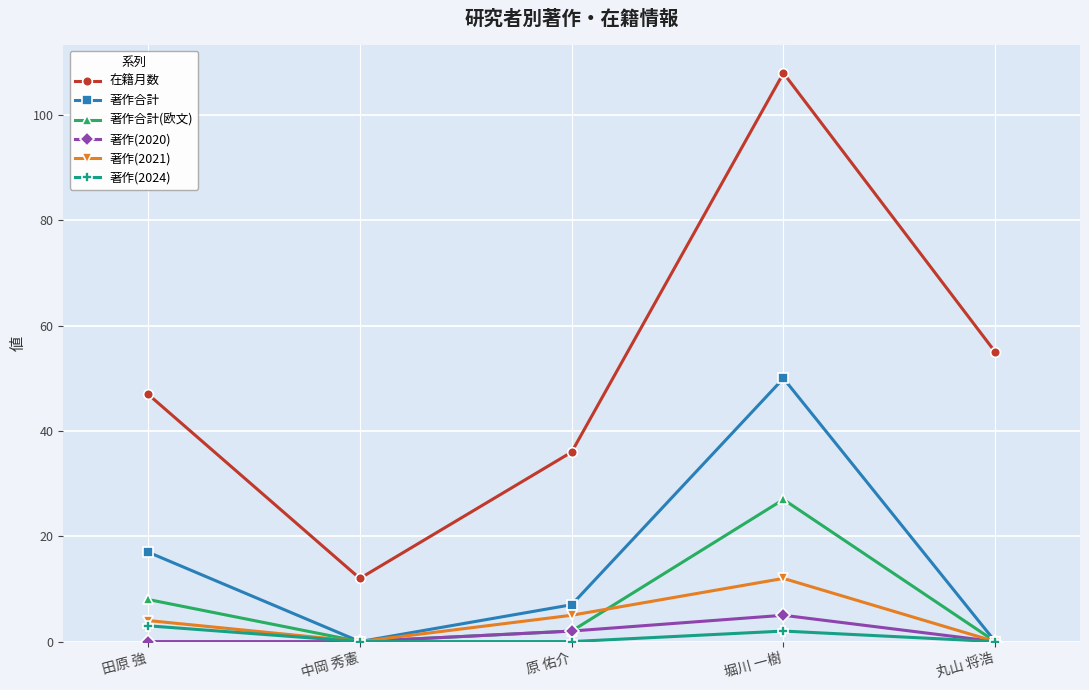

What is the highest value of the 著作合計 series?

50